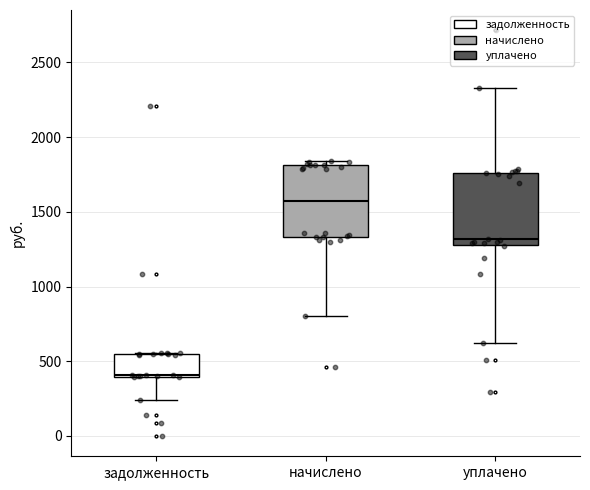

Which box has the highest median line?

начислено